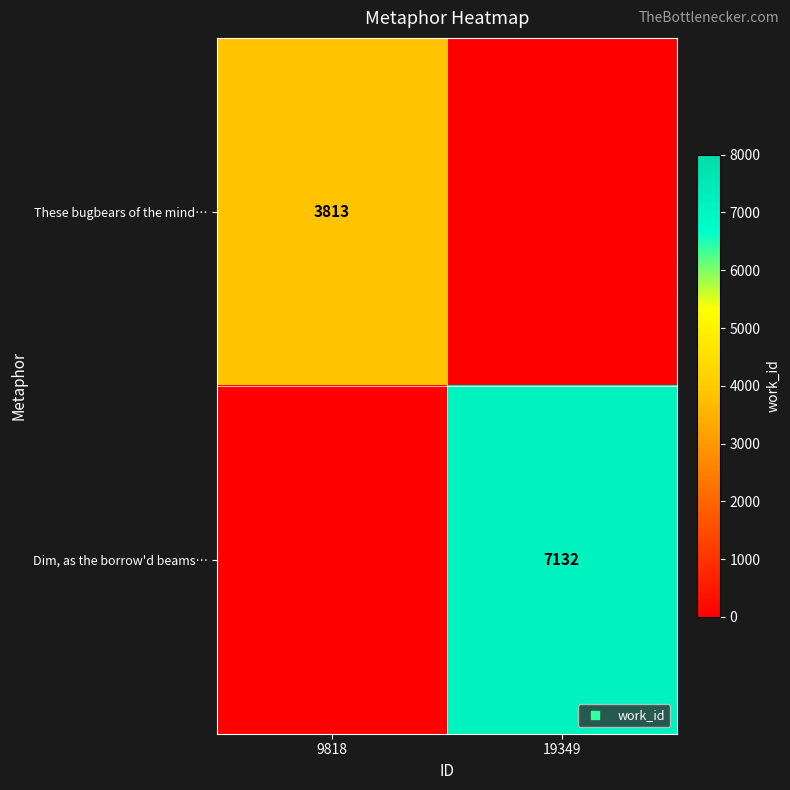

Which series has the largest range (max minus min)?

Dim, as the borrow'd beams…